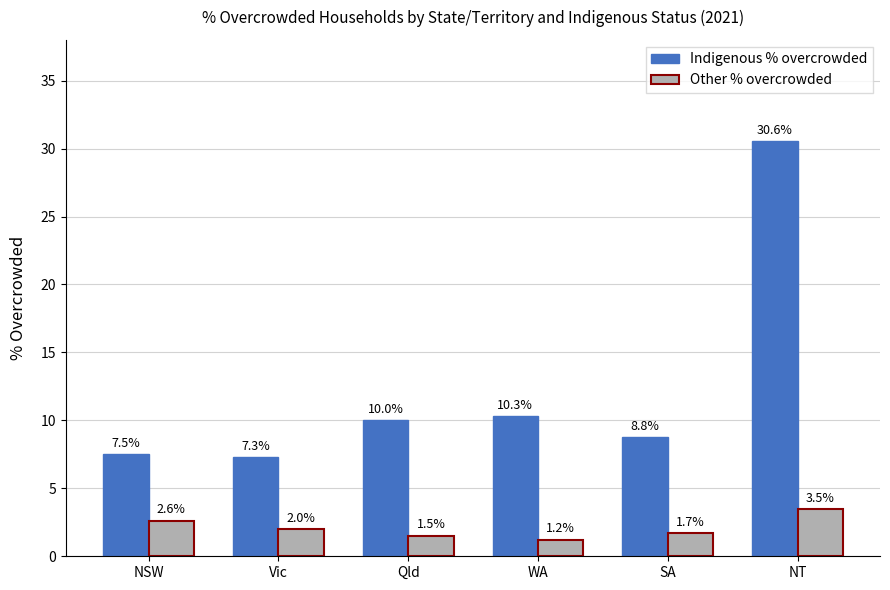

The Other % overcrowded series shows 3.3 at Vic. True or false?

False